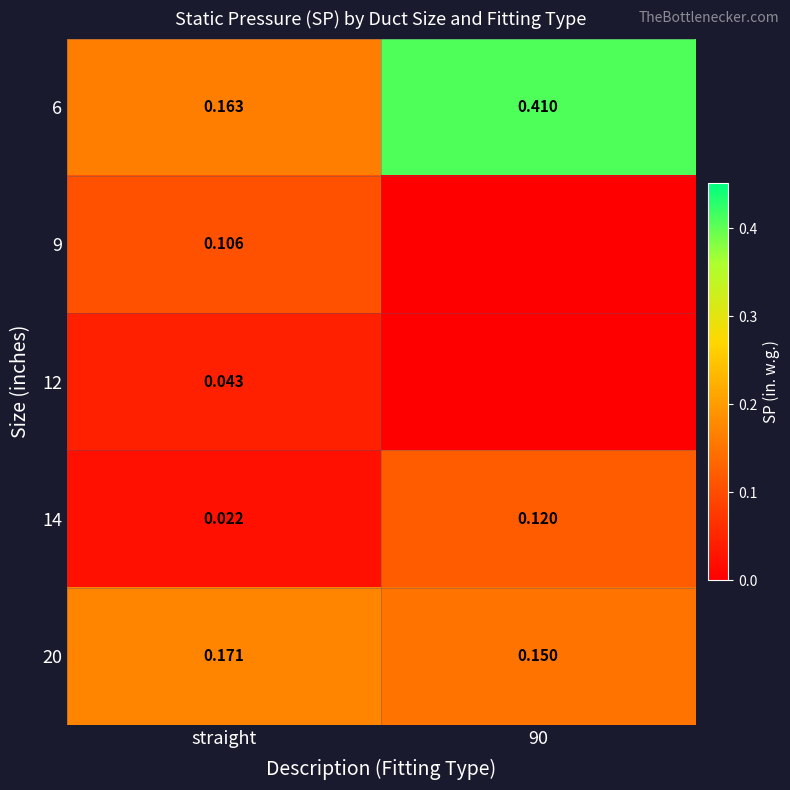

Where is 6 nearest to the value 0?

straight